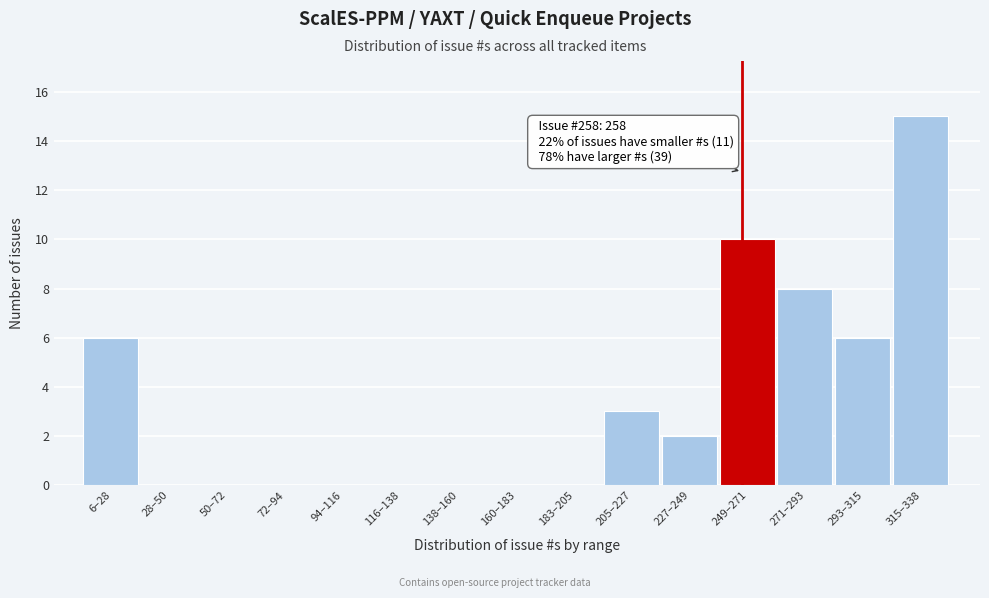

Reading left to right, transcribe all the data shown in this chart.

6–28=6	28–50=0	50–72=0	72–94=0	94–116=0	116–138=0	138–160=0	160–183=0	183–205=0	205–227=3	227–249=2	249–271=10	271–293=8	293–315=6	315–338=15